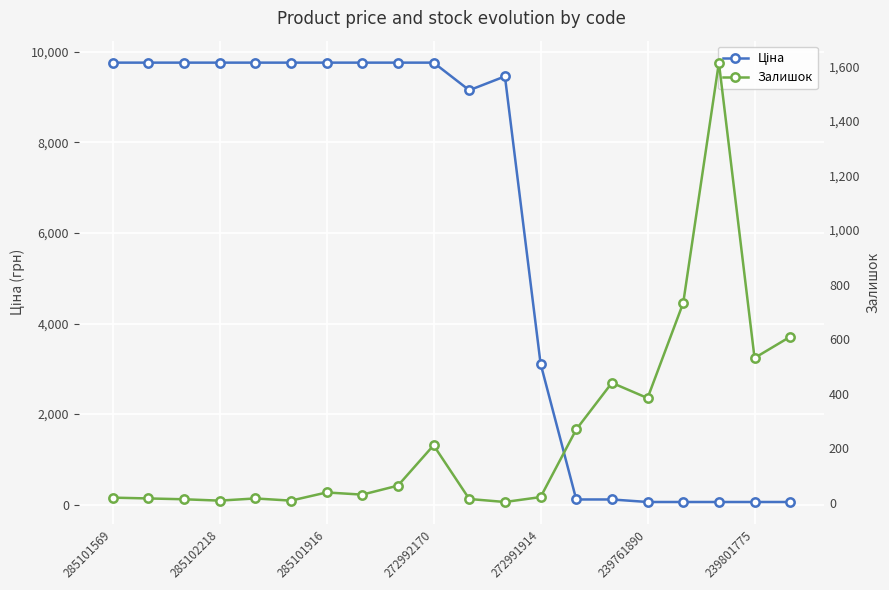

What is the average value of the Залишок series?

252.0